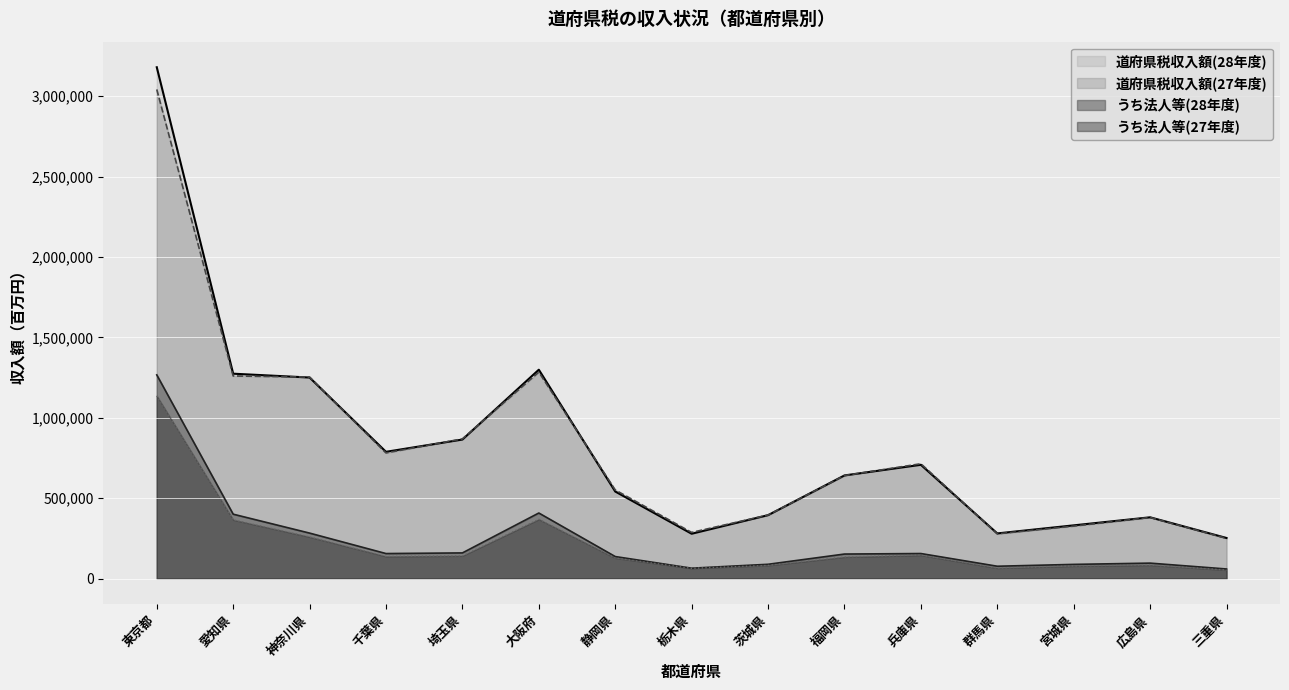

Where is 道府県税収入額(28年度) nearest to the value 1716481?

大阪府